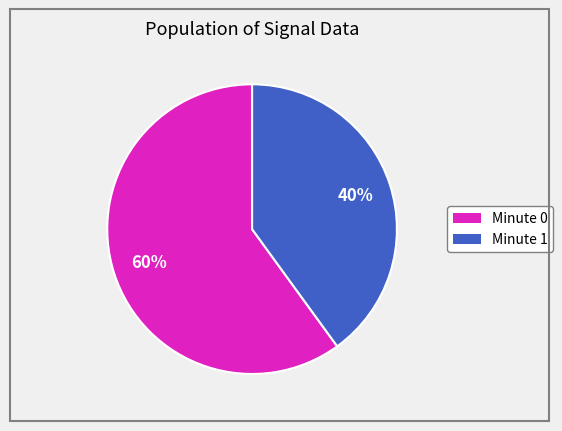

To the nearest percent, what is the difference between the largest and smallest slice percentages?

20%